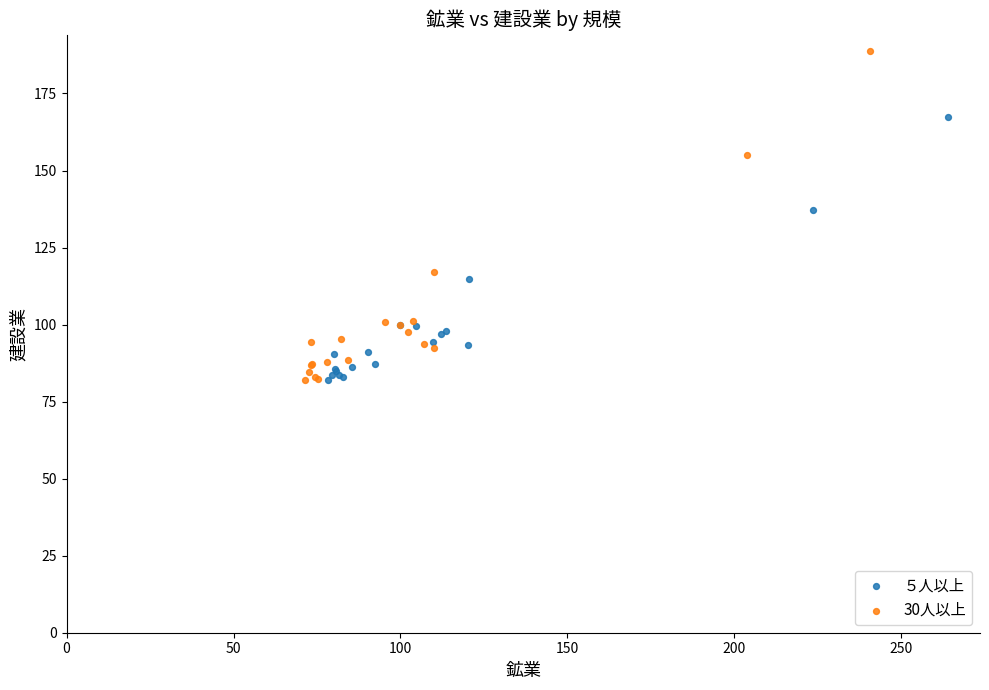

What are all the series names shown in the legend?

５人以上, 30人以上